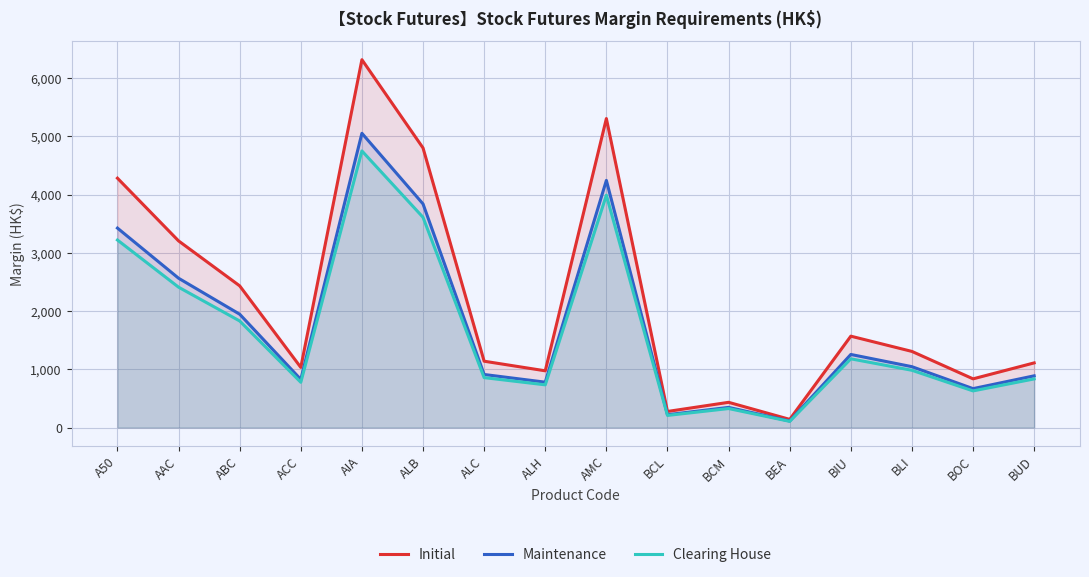

What position from the left is ACC?

4